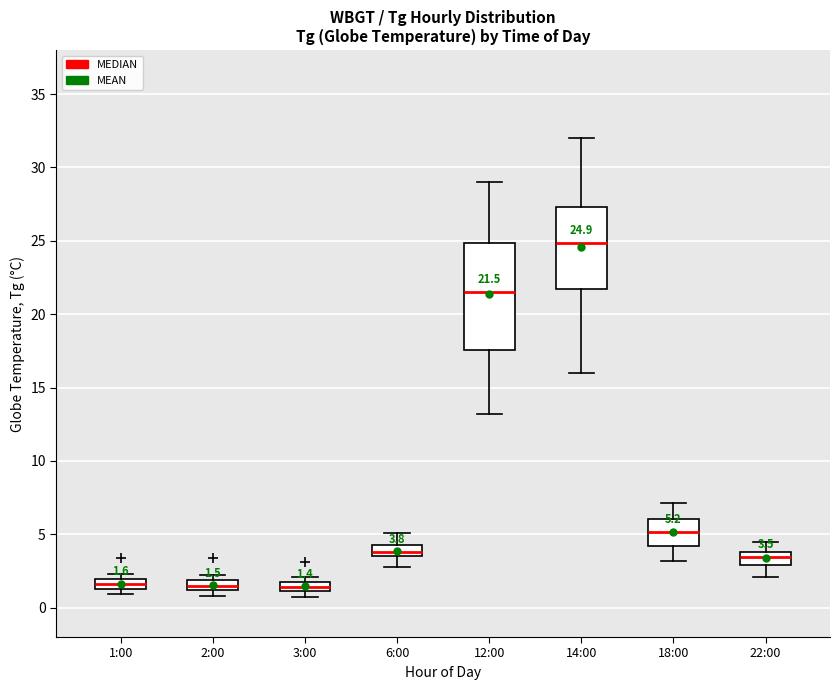

Comparing the boxes themselves (not the whiskers), which one is the tallest?

12:00